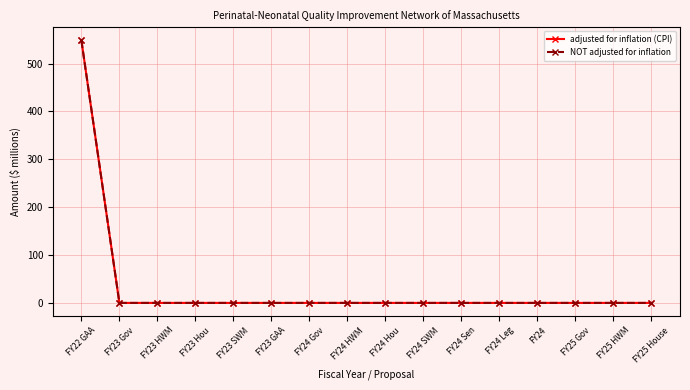

What is the label of the 1st point from the right?

FY25 House